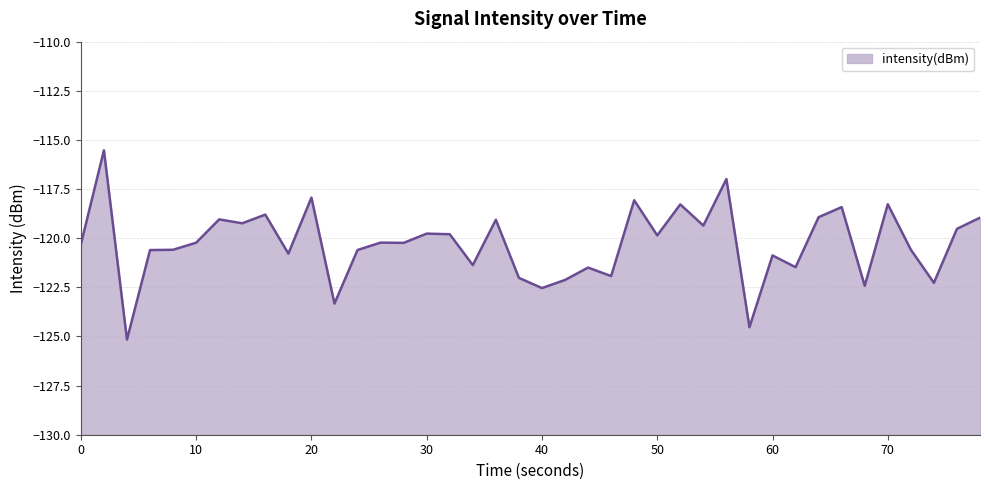

How many lines are shown in the chart?

1